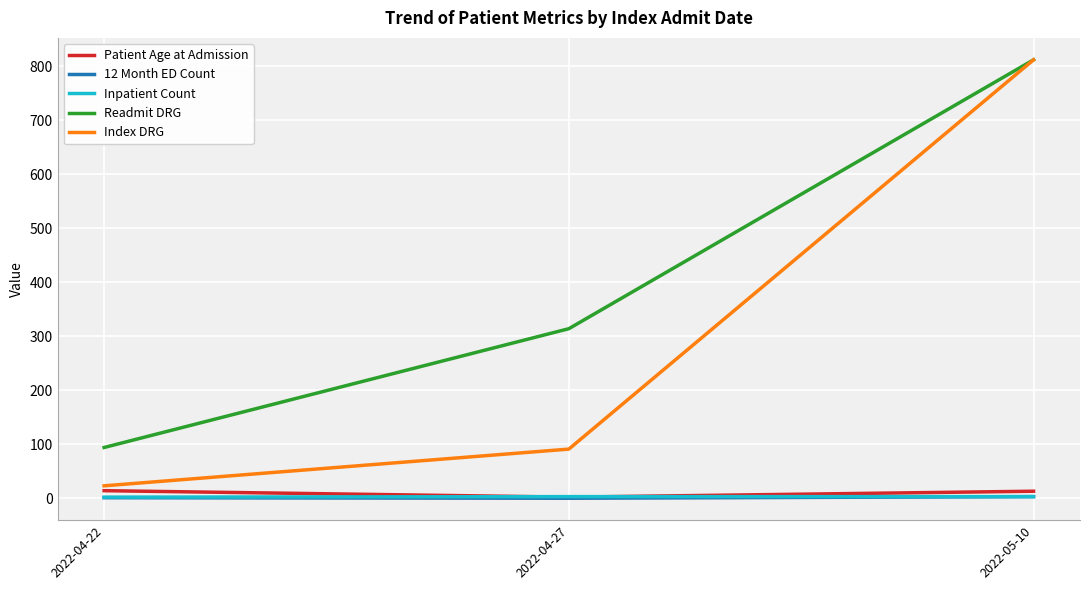

At which label is Index DRG closest to 417?

2022-04-27